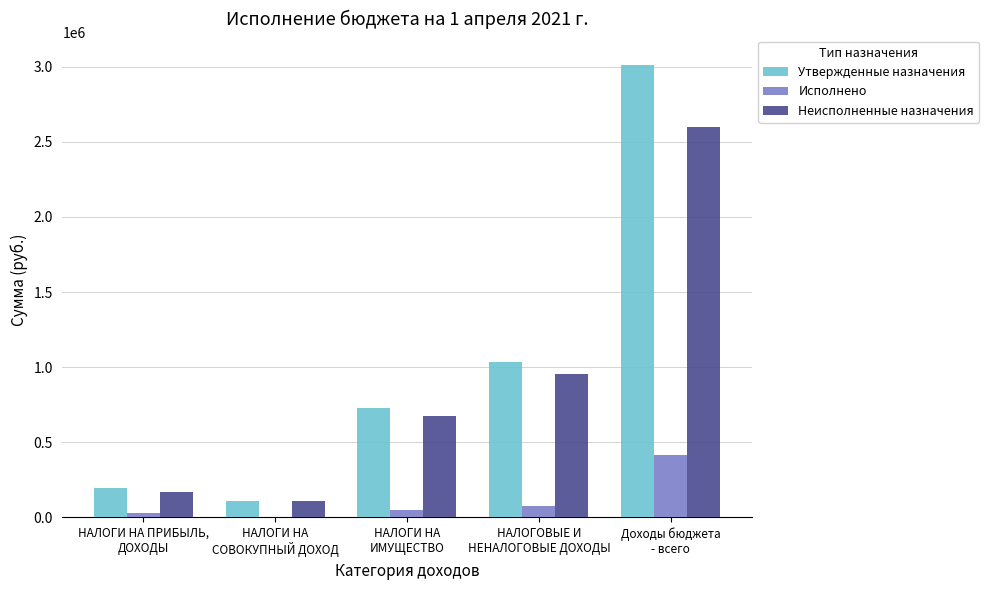

What is the sum of all Неисполненные назначения values?

4507944.3